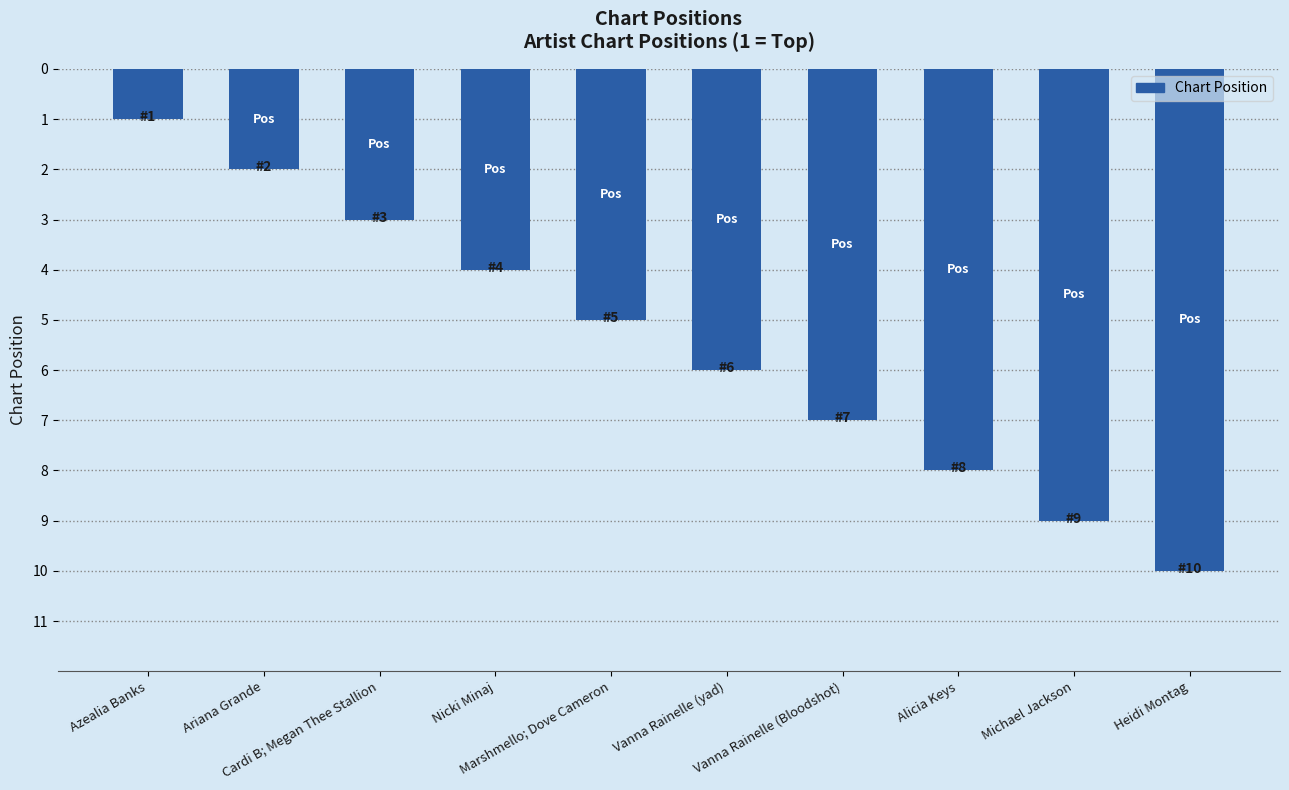

What position from the left is Vanna Rainelle (yad)?

6